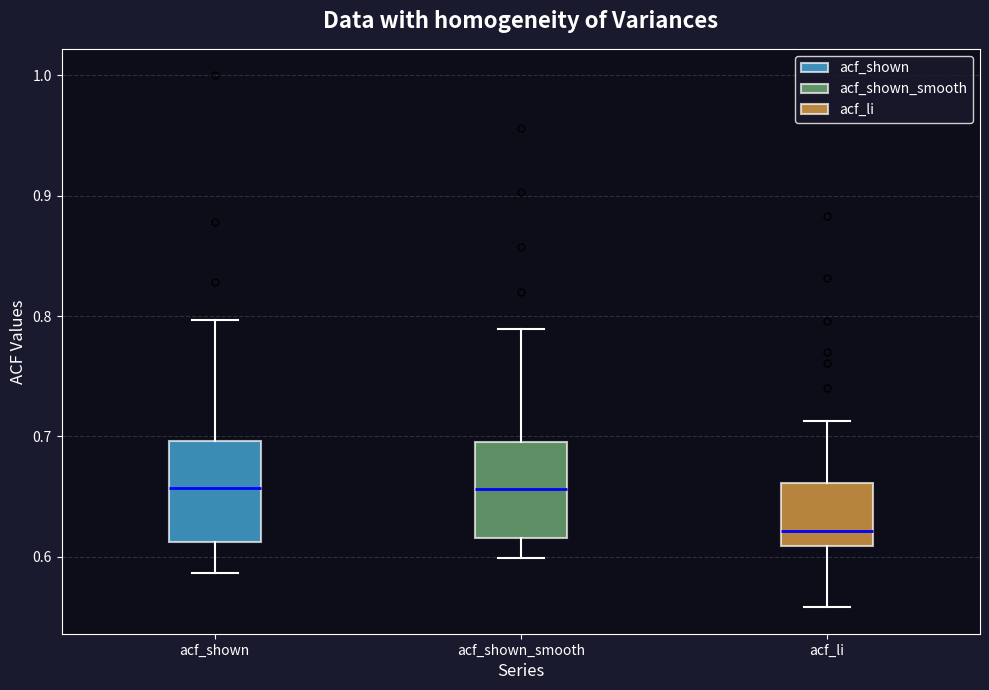

Where does the upper whisker of the box for acf_shown_smooth end on the y-axis? The values are not printed on the chart, so give them approximately, as read against the axis.

0.79